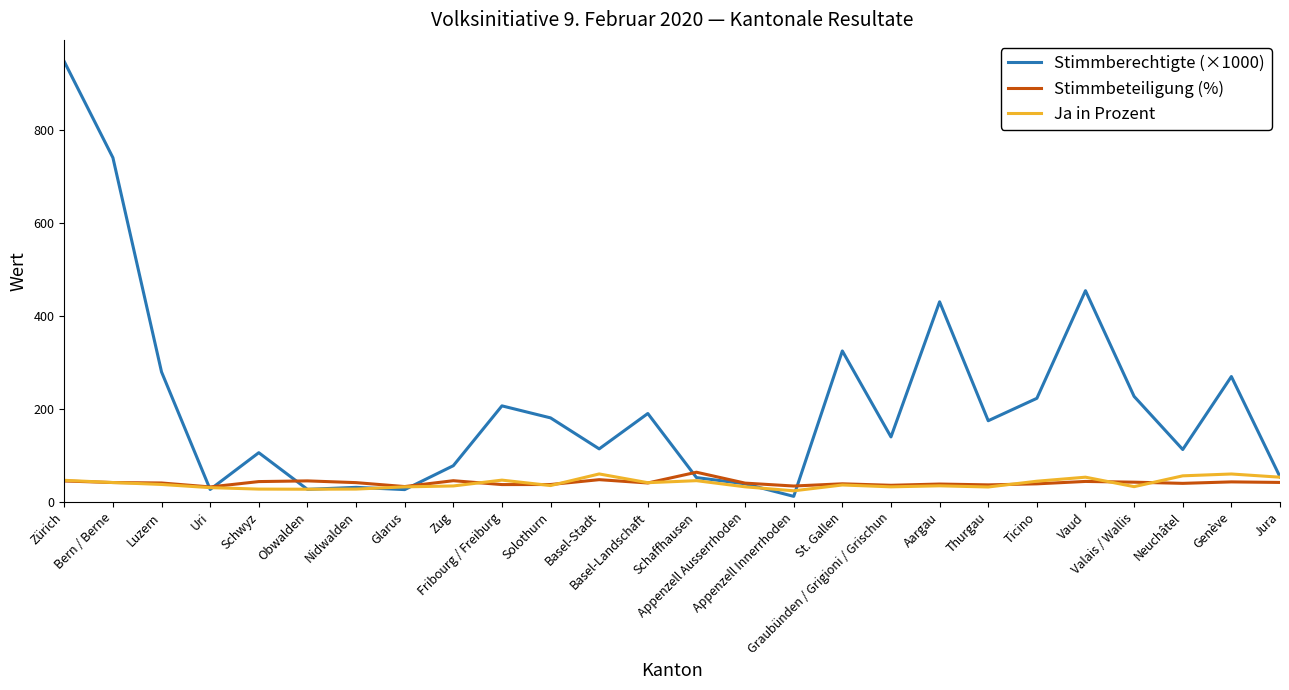

What is the difference between the maximum and minimum values in the Ja in Prozent series?

36.2